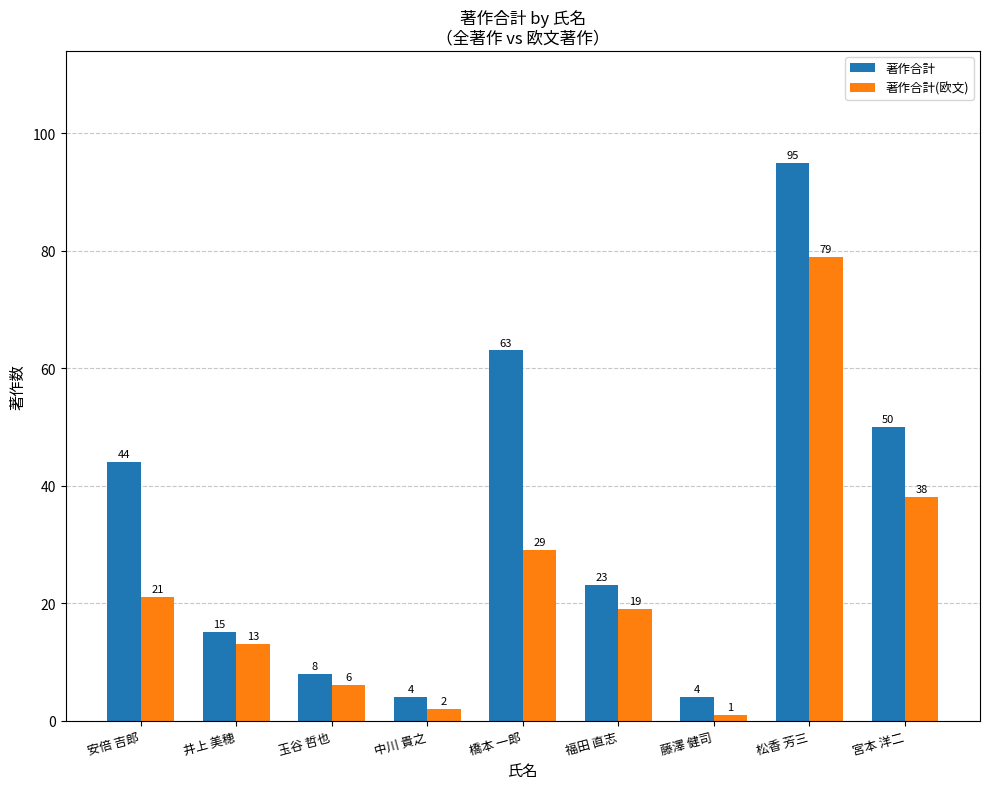

Reading left to right, list all the values displayed in this chart.

著作合計: 安倍 吉郎=44	井上 美穂=15	玉谷 哲也=8	中川 貴之=4	橋本 一郎=63	福田 直志=23	藤澤 健司=4	松香 芳三=95	宮本 洋二=50
著作合計(欧文): 安倍 吉郎=21	井上 美穂=13	玉谷 哲也=6	中川 貴之=2	橋本 一郎=29	福田 直志=19	藤澤 健司=1	松香 芳三=79	宮本 洋二=38